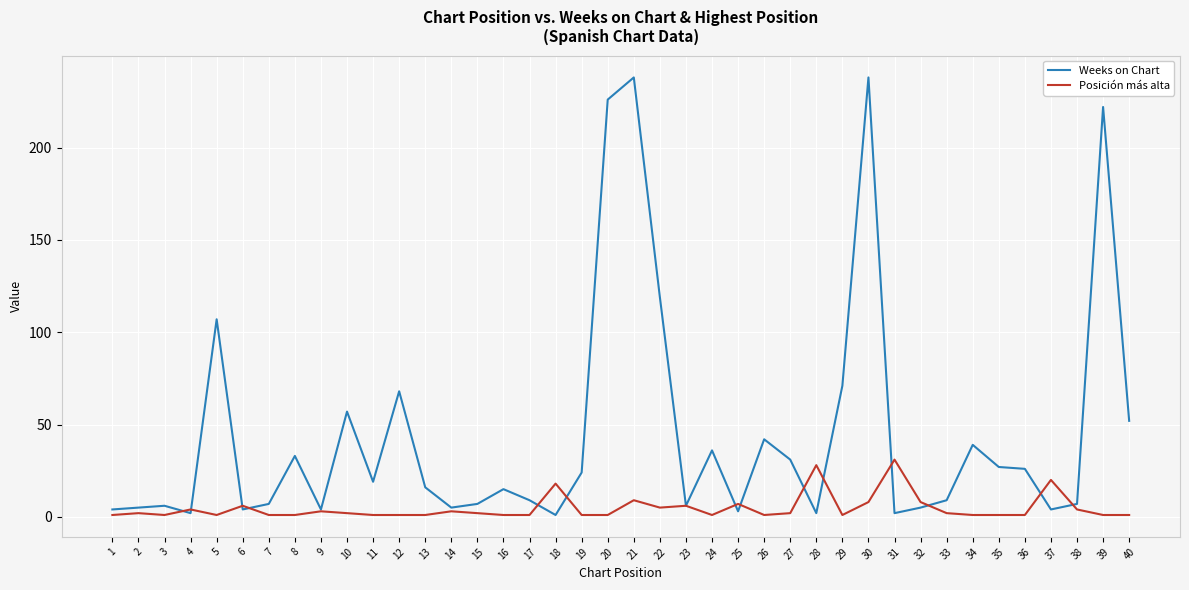

True or false: Posición más alta has a value of 5 at 22.

True